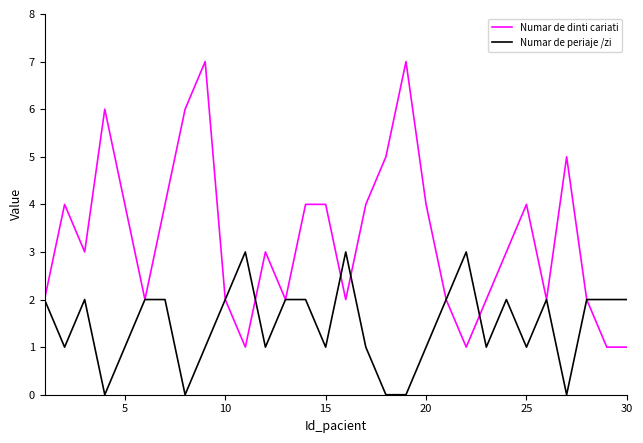

What is the highest value of the Numar de dinti cariati series?

7